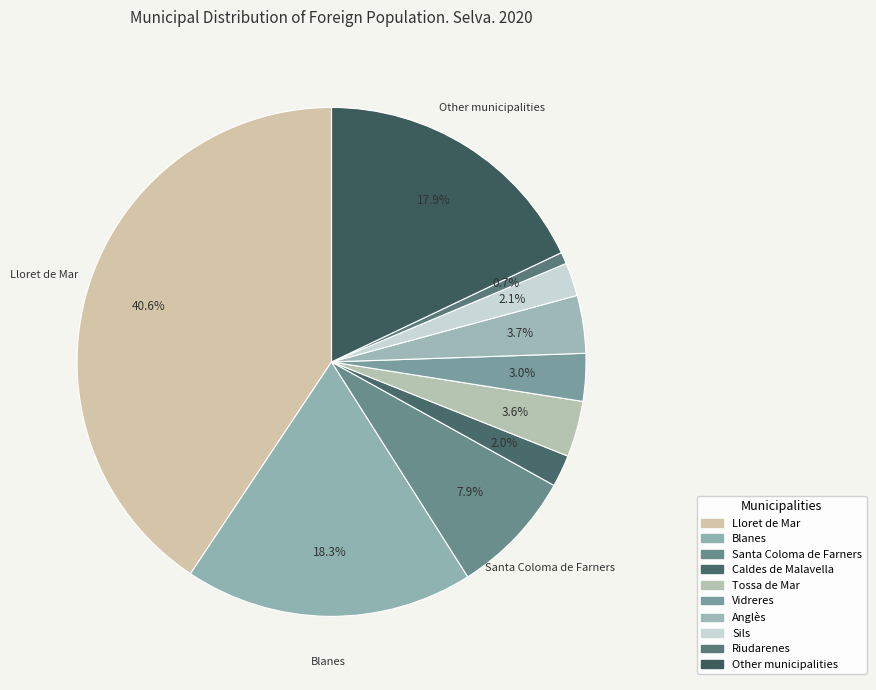

Which slice is the largest?

Lloret de Mar